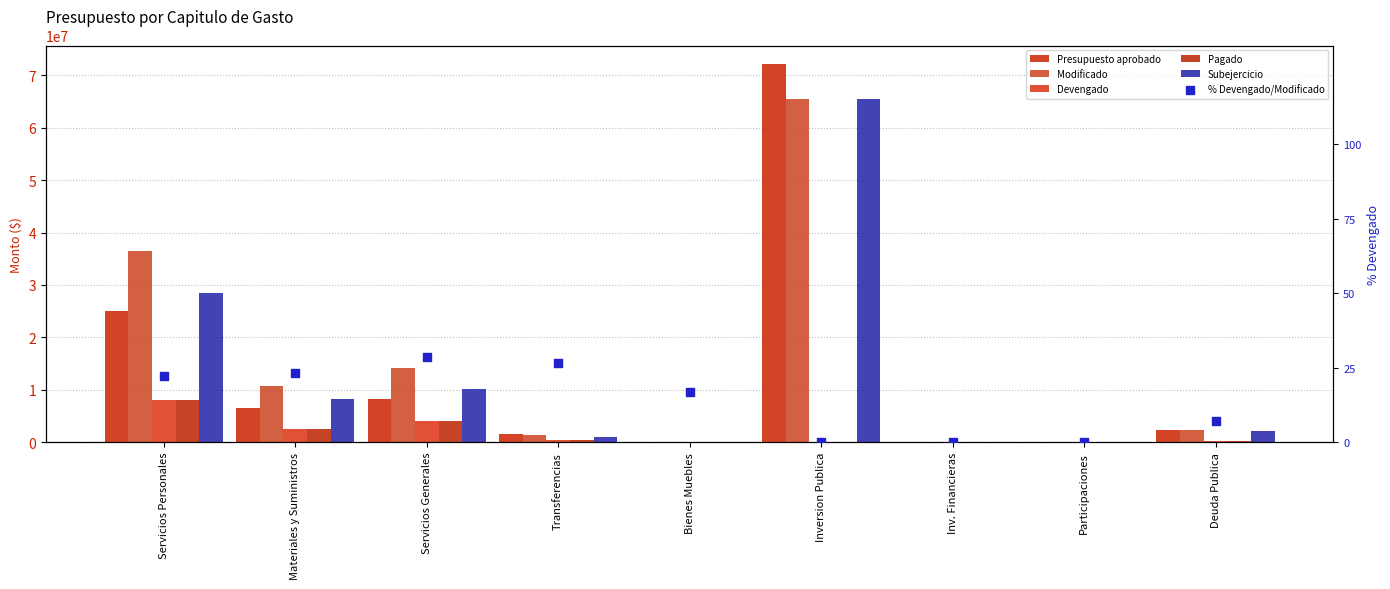

Which series contains the lowest Y value?

Presupuesto aprobado